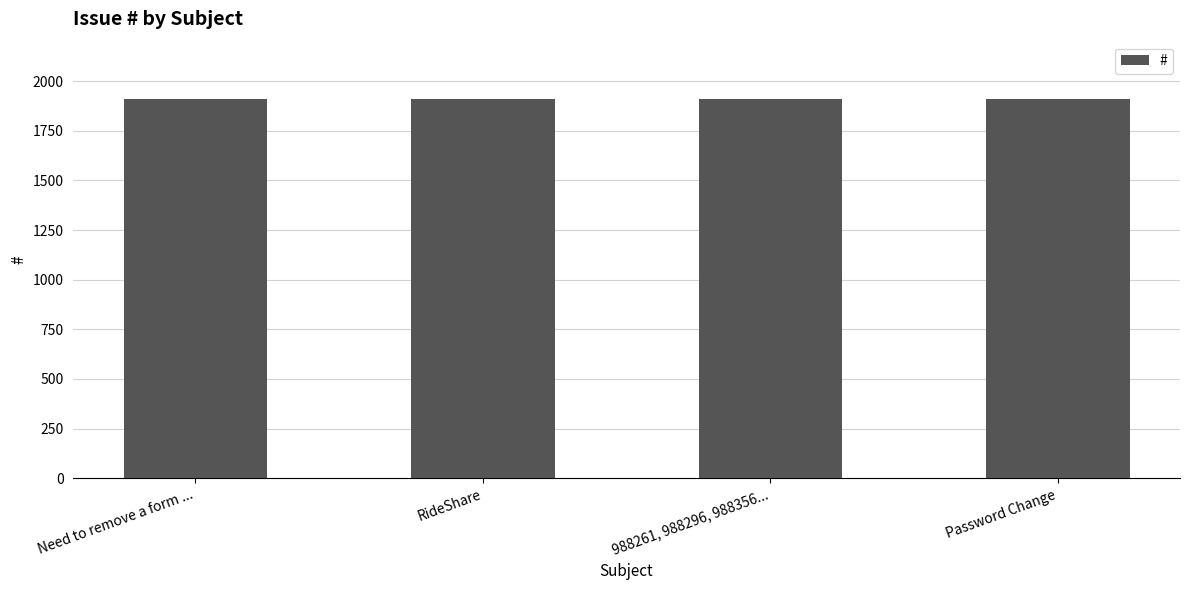

True or false: the data shows 1912 at Need to remove a form ....

True